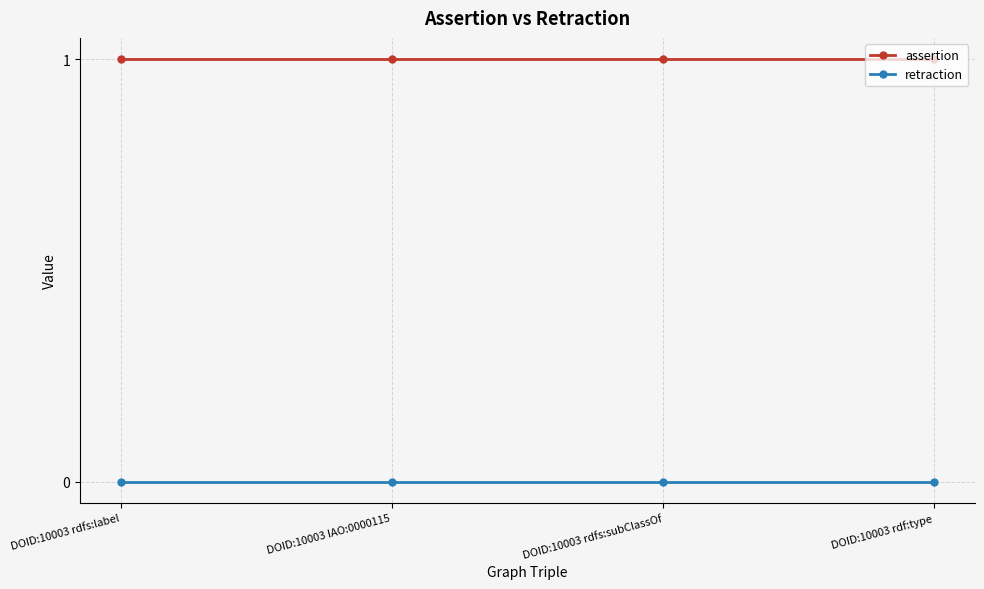

True or false: assertion and retraction cross at least once.

False